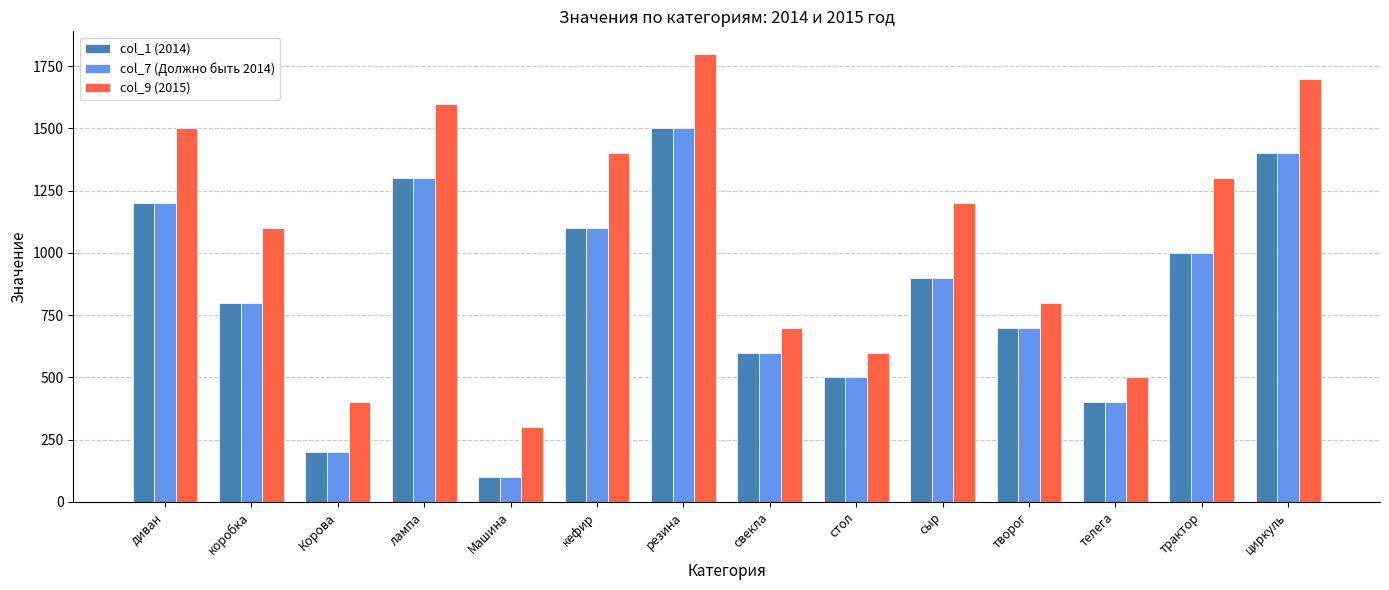

At which category is the sum across all series the highest?

резина